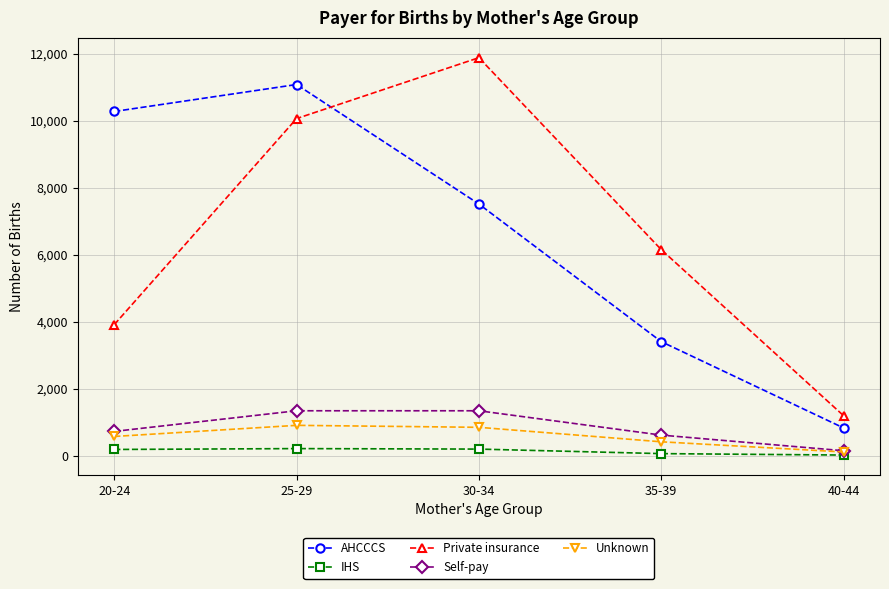

Count the number of categories in the chart.

5